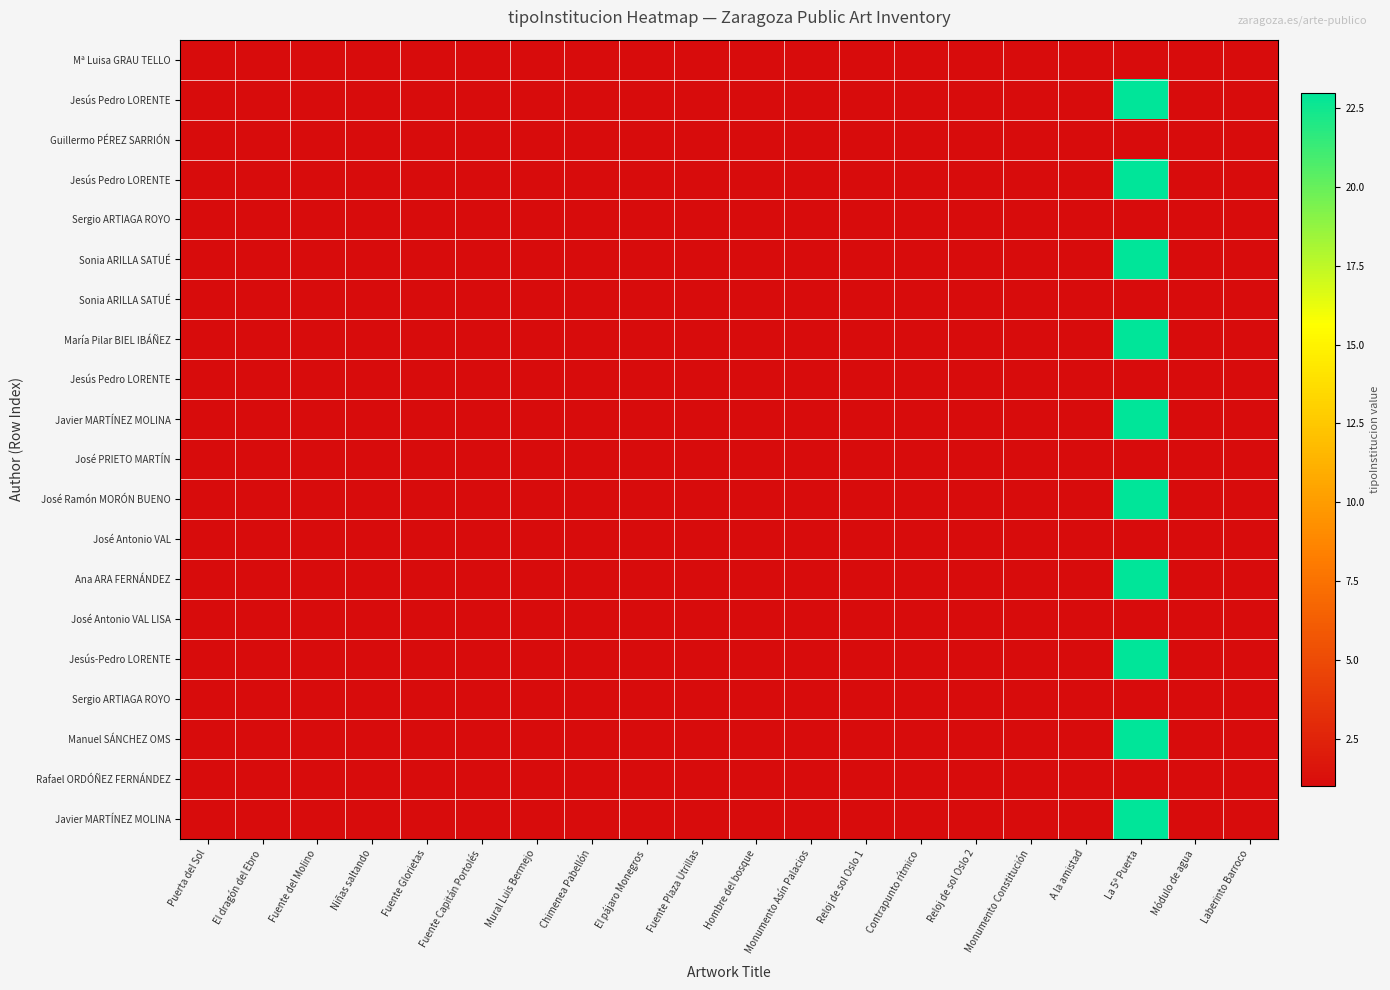

Which category has the highest value across all series?

La 5ª Puerta